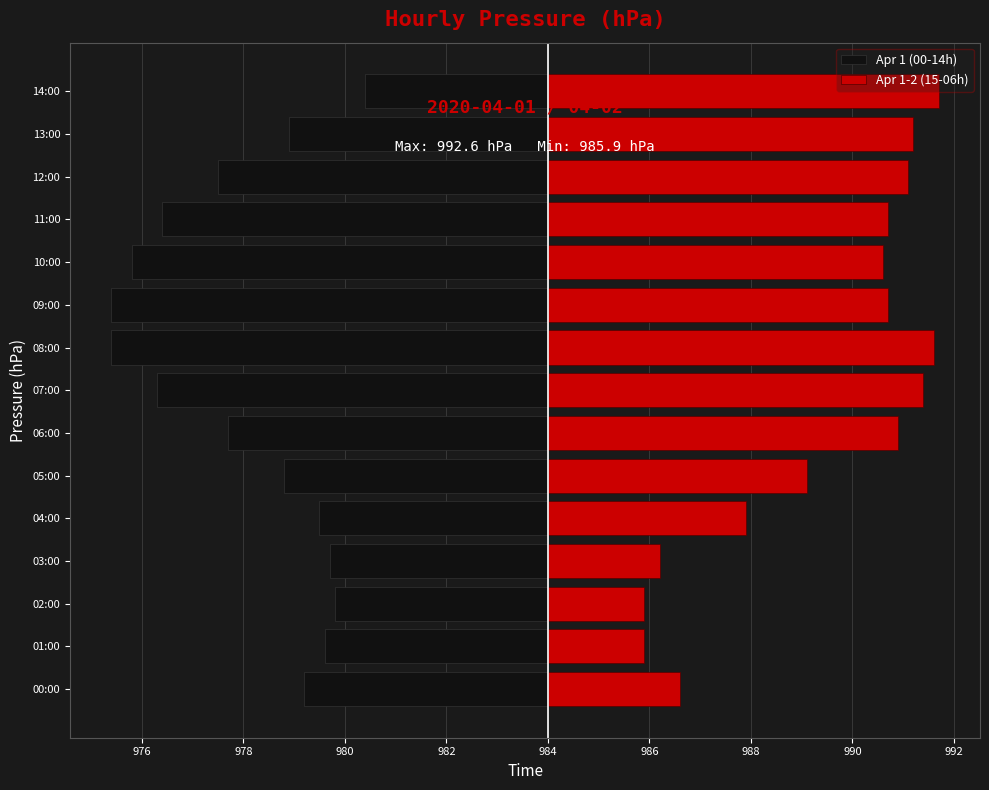

Reading right to left, extract all data points from this chart.

Apr 1 (00-14h): -3.6	-5.1	-6.5	-7.6	-8.2	-8.6	-8.6	-7.7	-6.3	-5.2	-4.5	-4.3	-4.2	-4.4	-4.8
Apr 1-2 (15-06h): 7.7	7.2	7.1	6.7	6.6	6.7	7.6	7.4	6.9	5.1	3.9	2.2	1.9	1.9	2.6